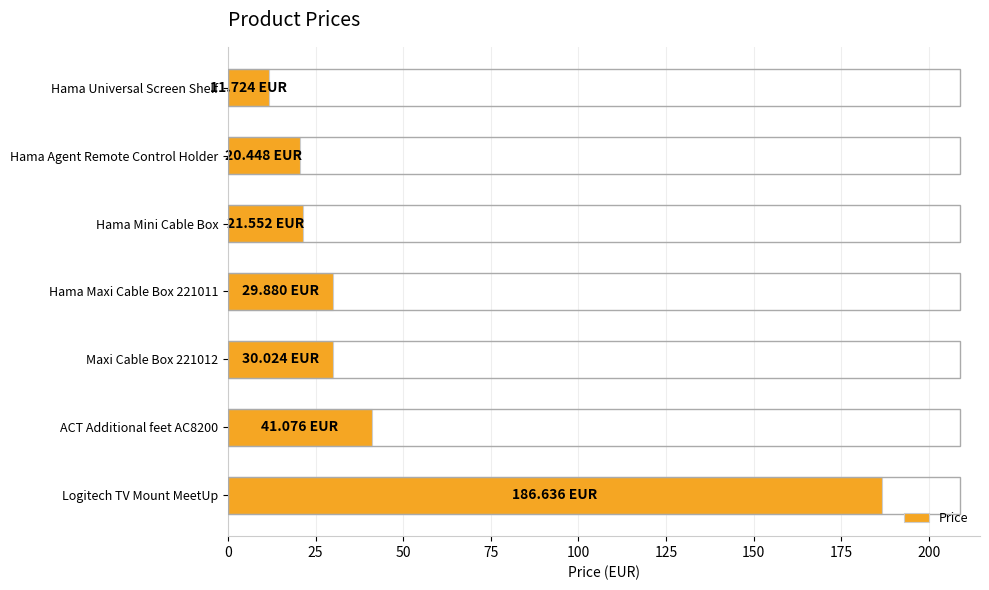

What is the label of the 1st bar from the bottom?

Logitech TV Mount MeetUp